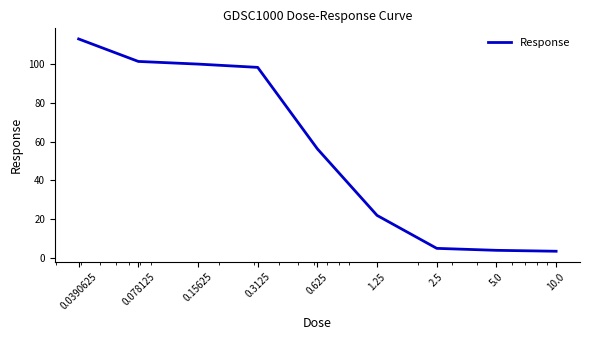

What is the smallest value displayed?

3.4